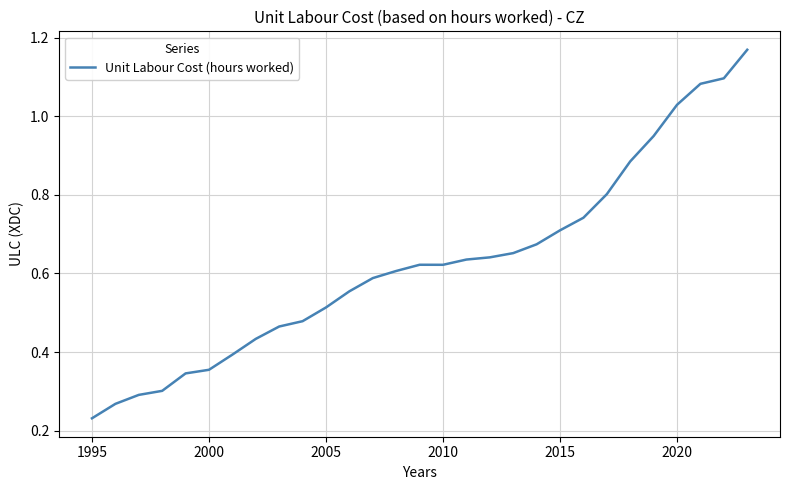

What is the greatest value displayed?

1.2